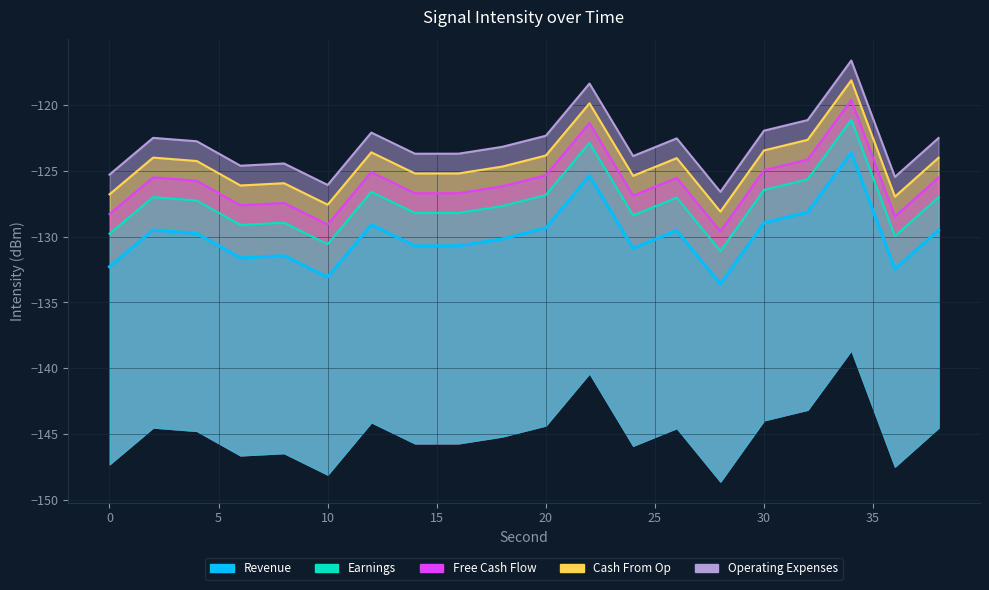

At how many categories does at least one series exceed -117?

1